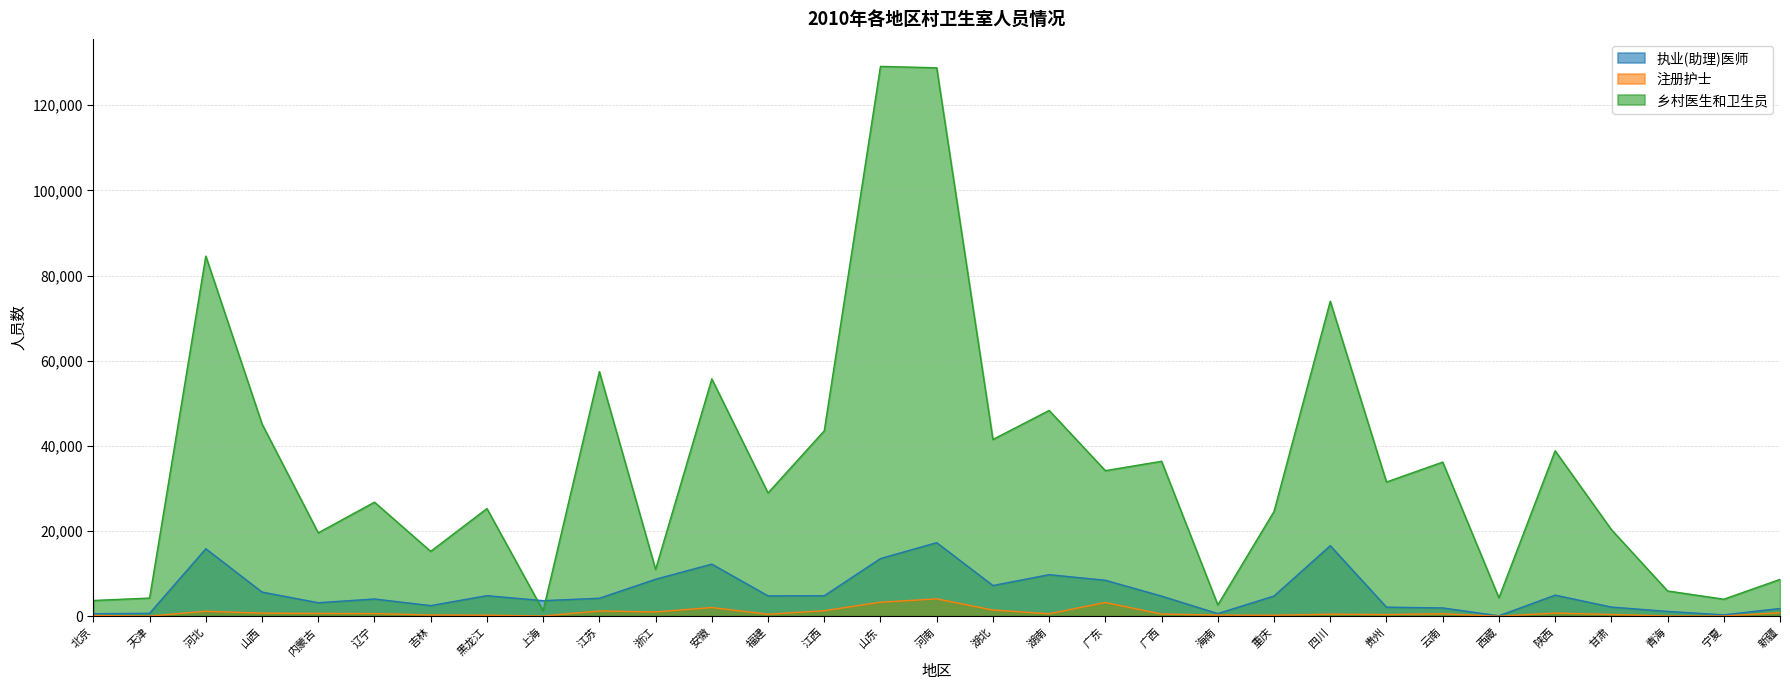

At which label does 注册护士 reach its peak?

河南